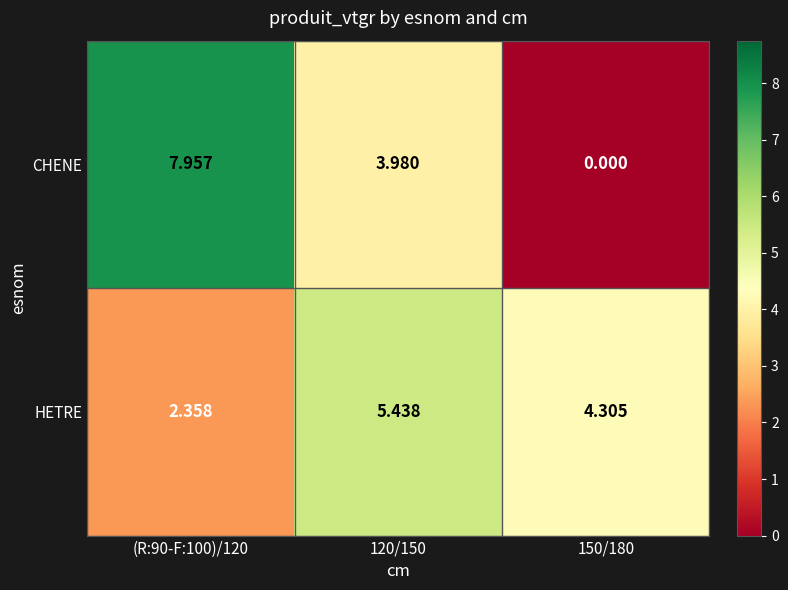

Which series has the largest total across all categories?

HETRE